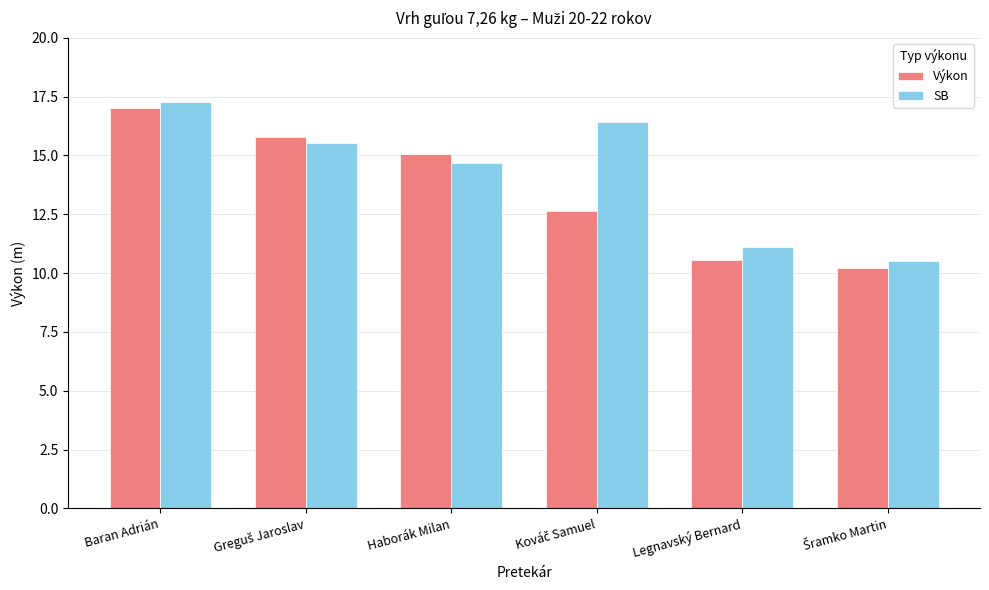

What value does the SB series have at Haborák Milan?

14.7